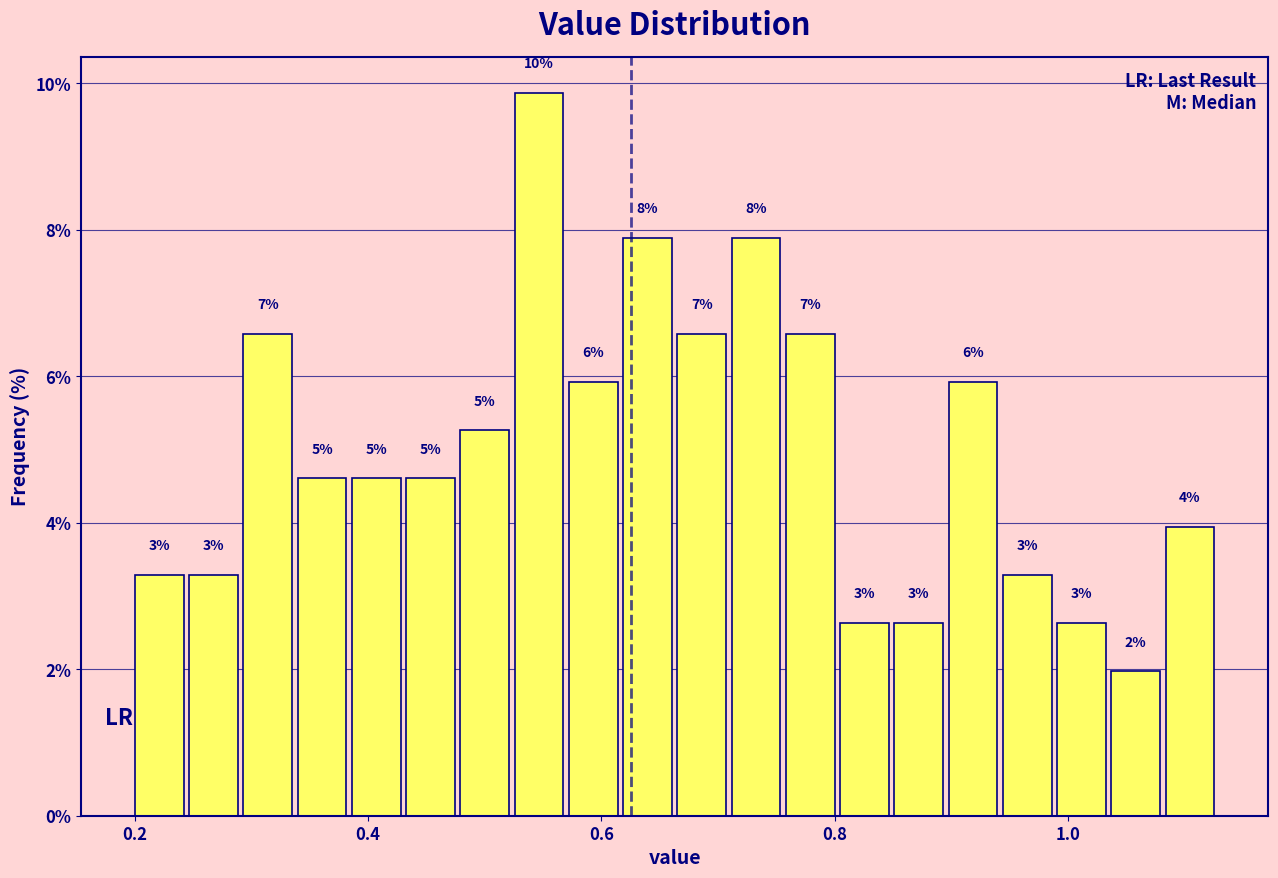

Around what value on the x-axis is the tallest bar? Give the approximate position of its centre, as read against the axis.

0.54